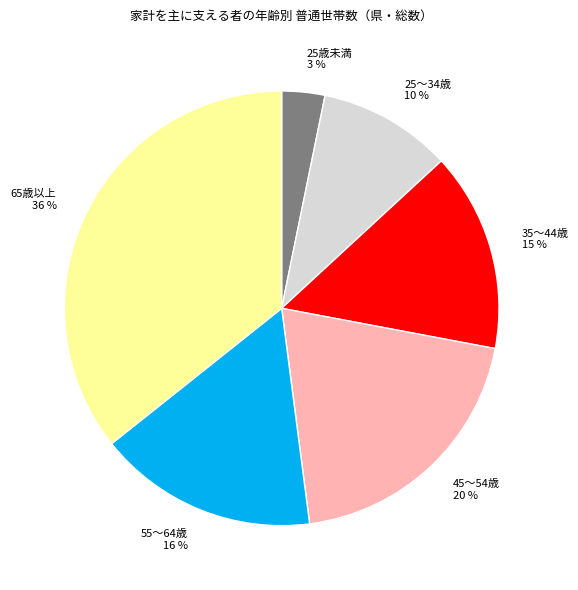

Does 35～44歳 represent more than half of the total?

No